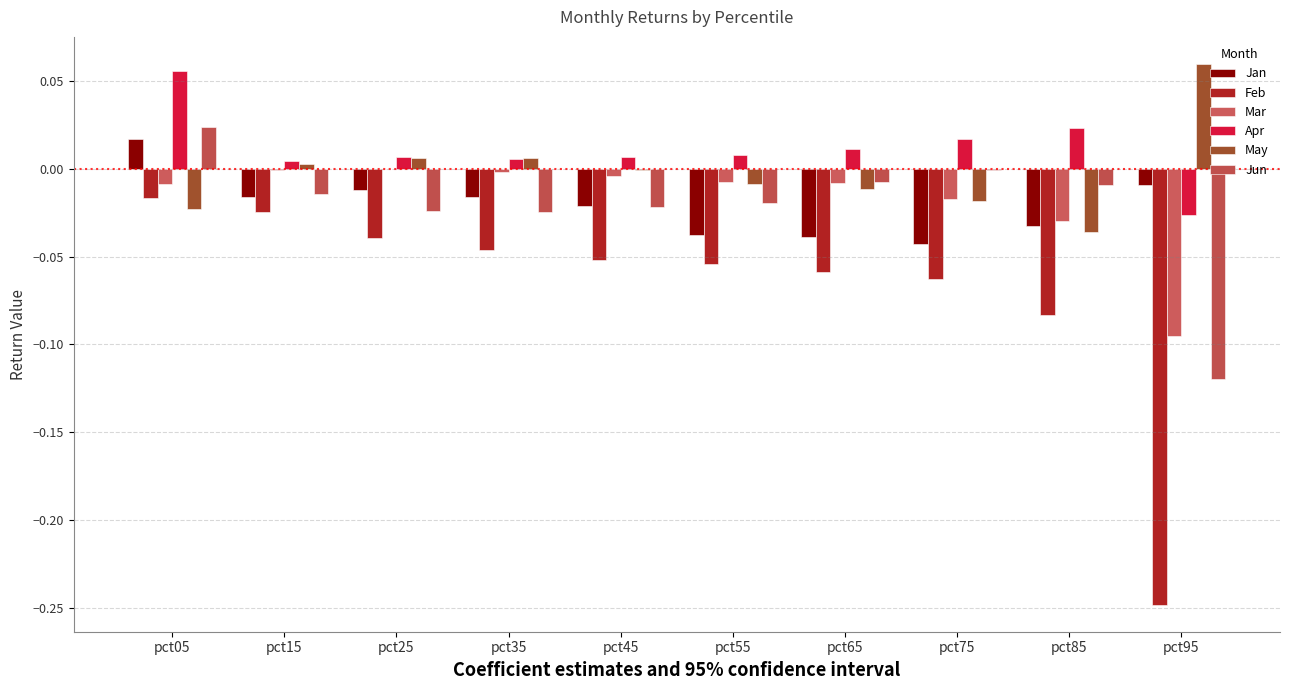

Which series has the largest total across all categories?

Apr